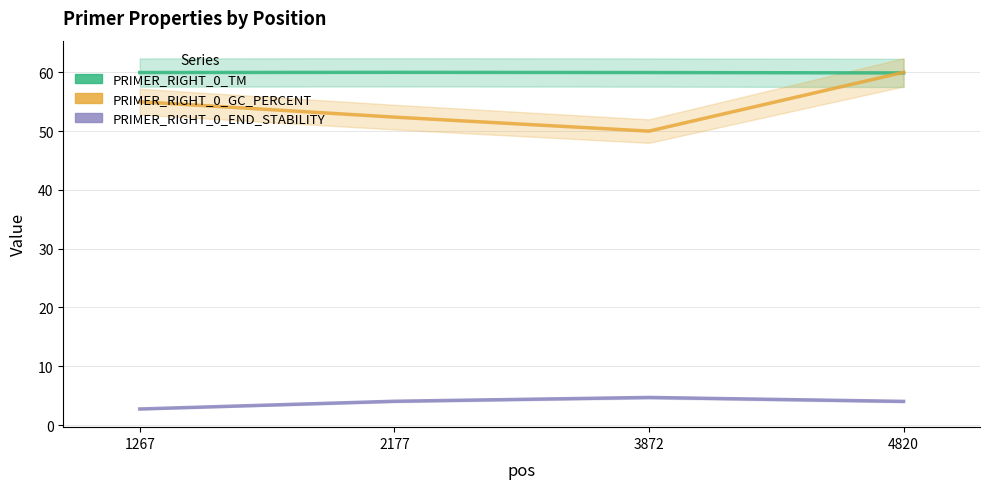

At how many categories does at least one series exceed 24?

4